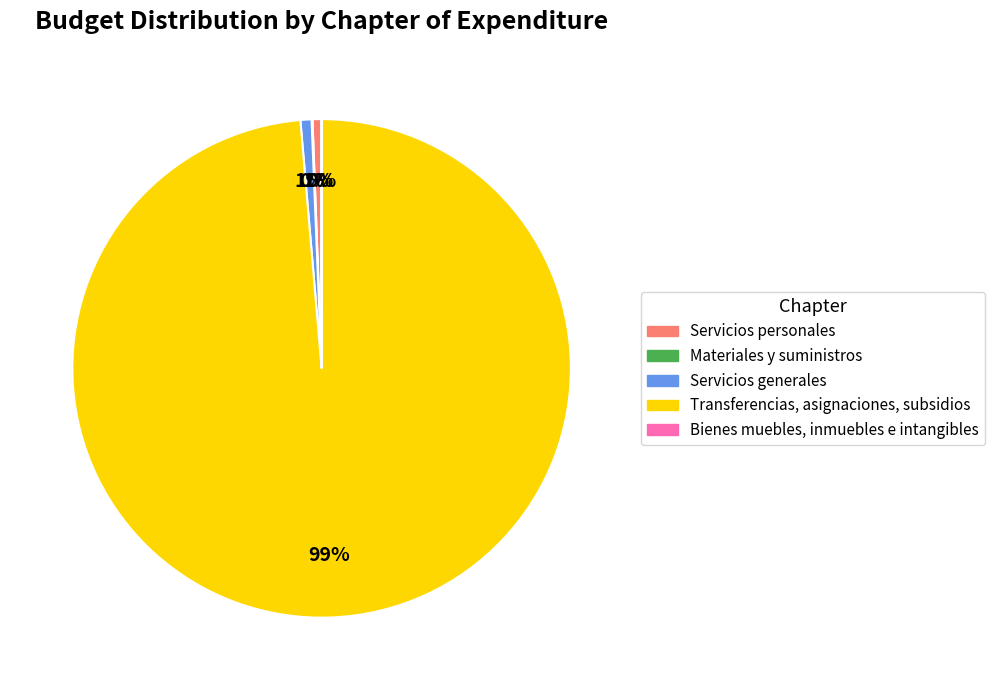

To the nearest percent, what is the average slice percentage?

20%